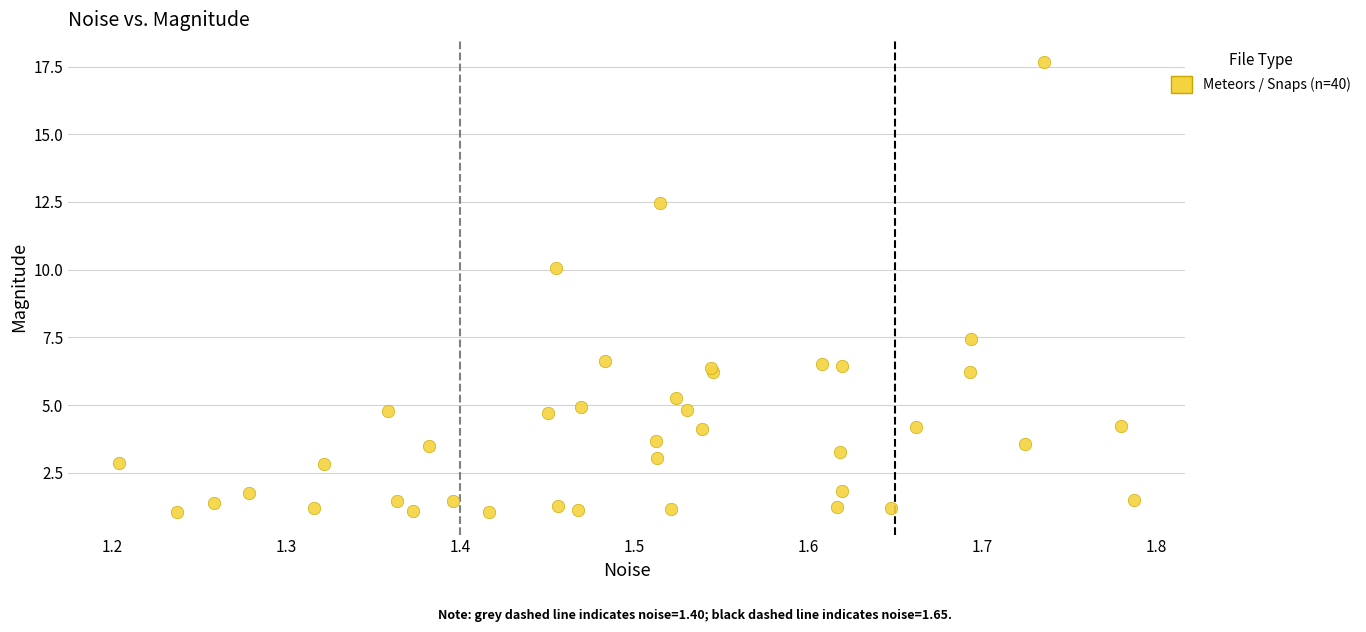

What Y value in the scatter plot is closest to 9?

10.0